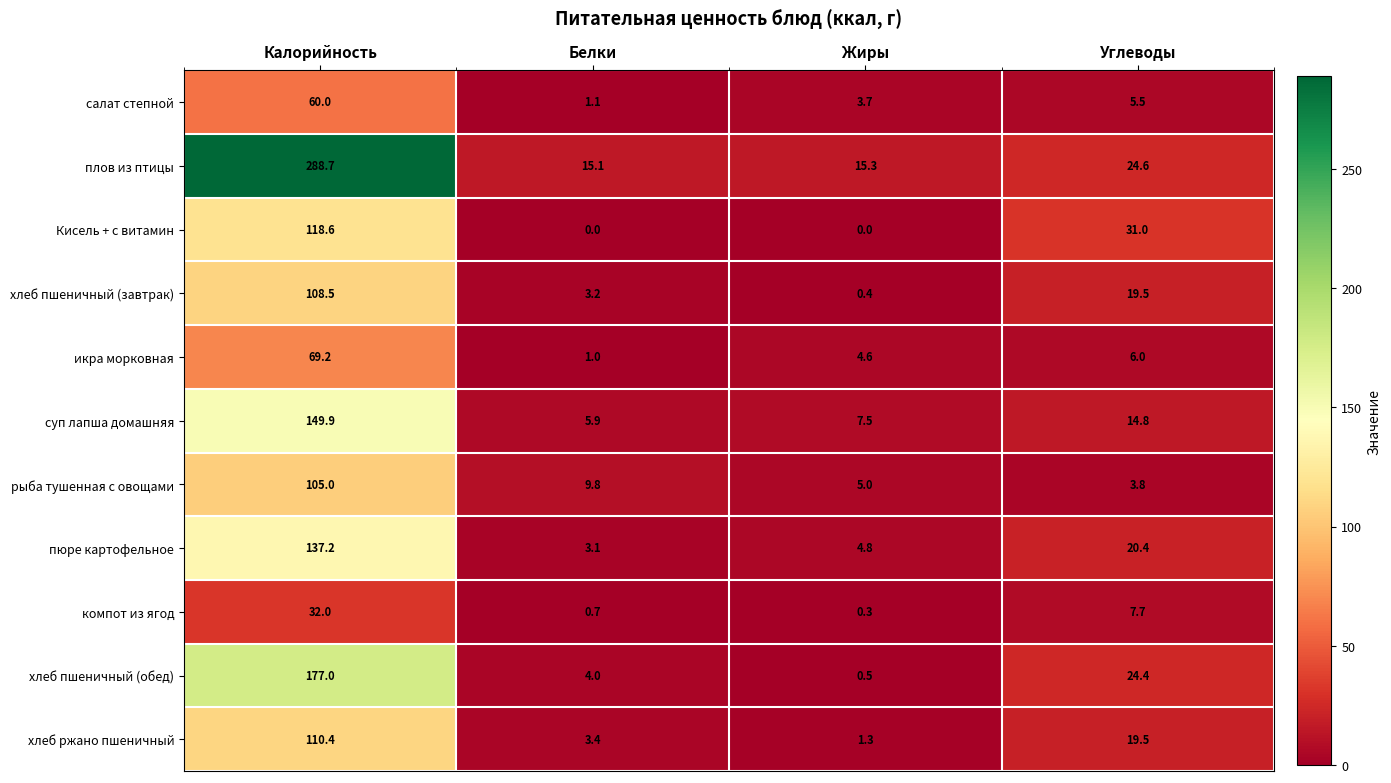

Count the number of categories in the chart.

4